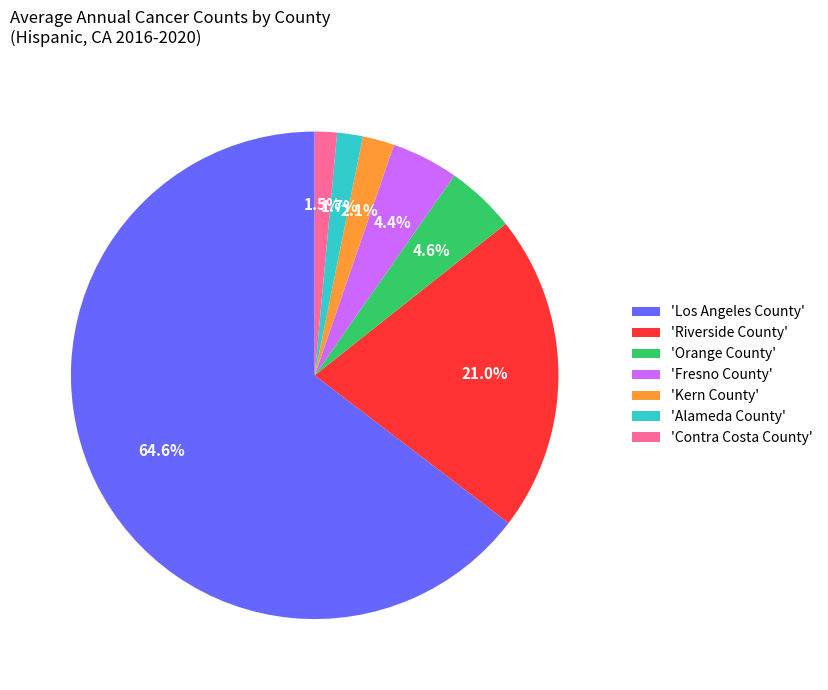

To the nearest percent, what is the difference between the largest and smallest slice percentages?

63%